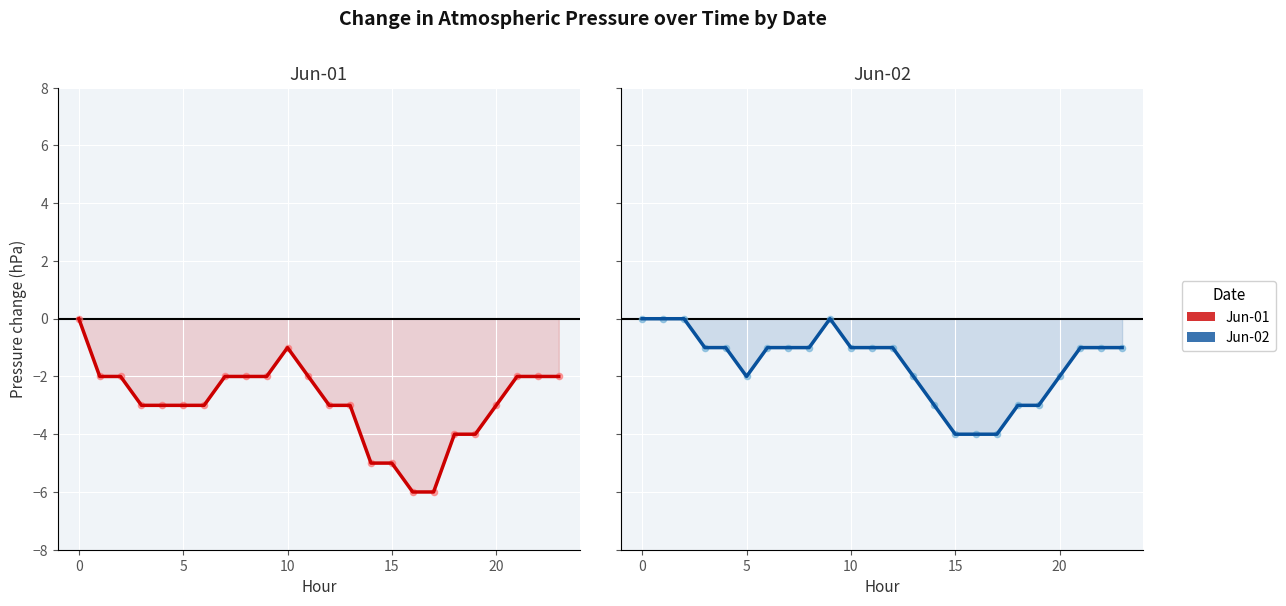

Is the value of Jun-01 at 12 greater than the value of Jun-02 at 10?

No